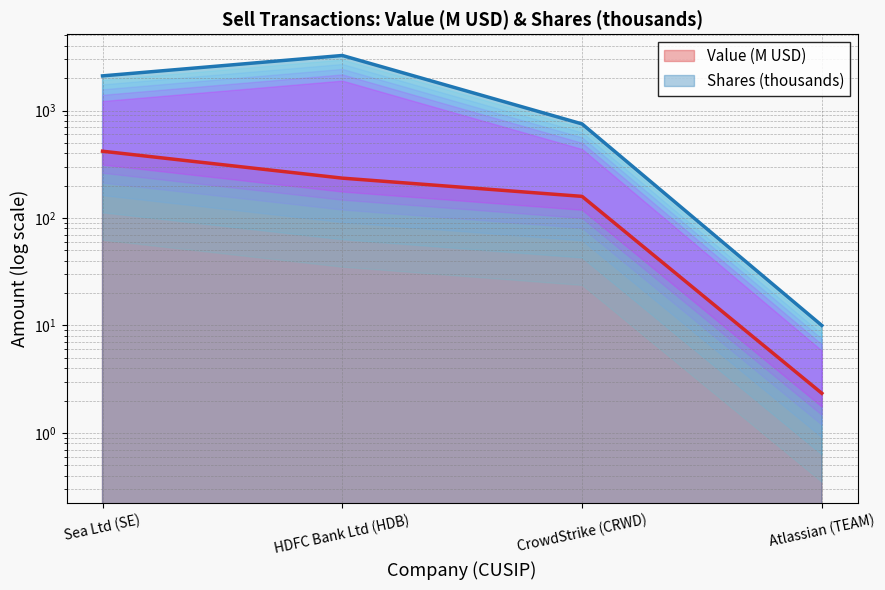

Which category has the highest value in the Value series?

Sea Ltd (SE)